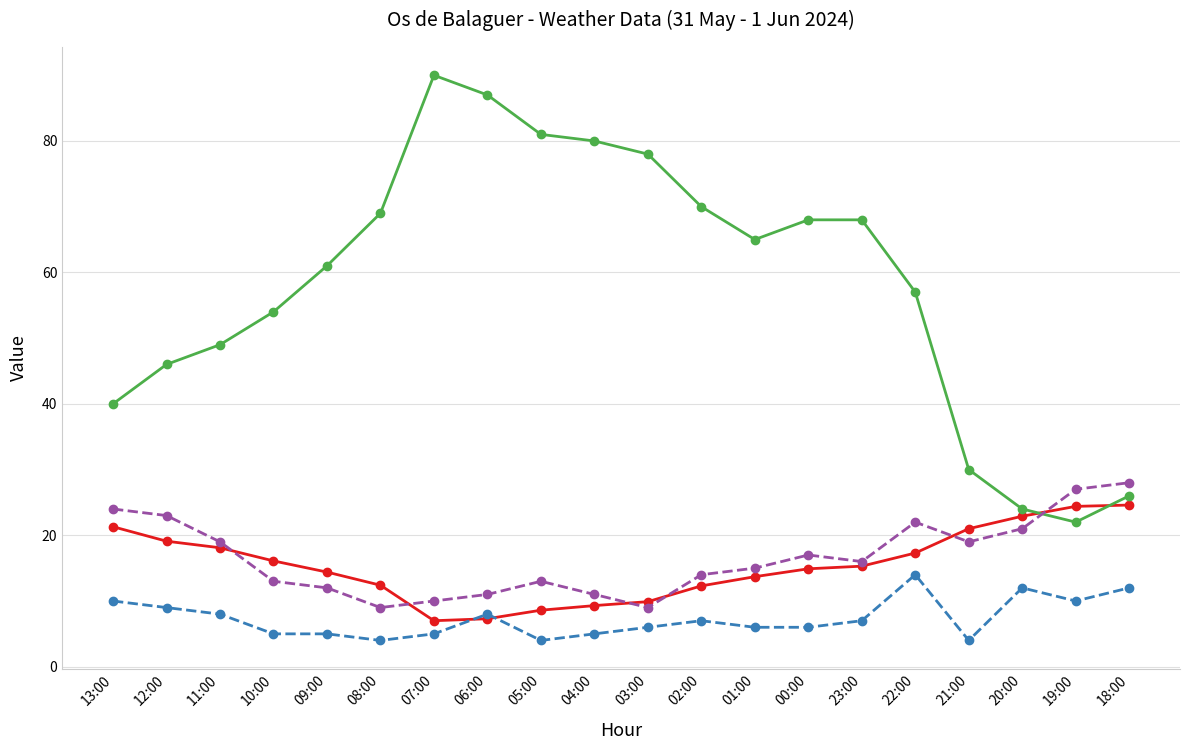

What is the difference between the highest and lowest values at 11:00?

41.0